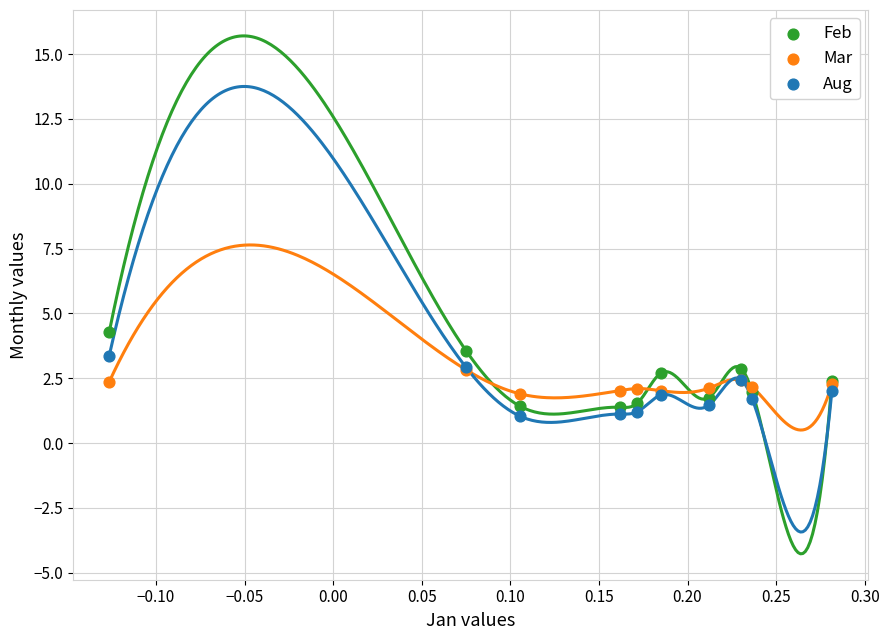

What are all the series names shown in the legend?

Feb, Mar, Aug